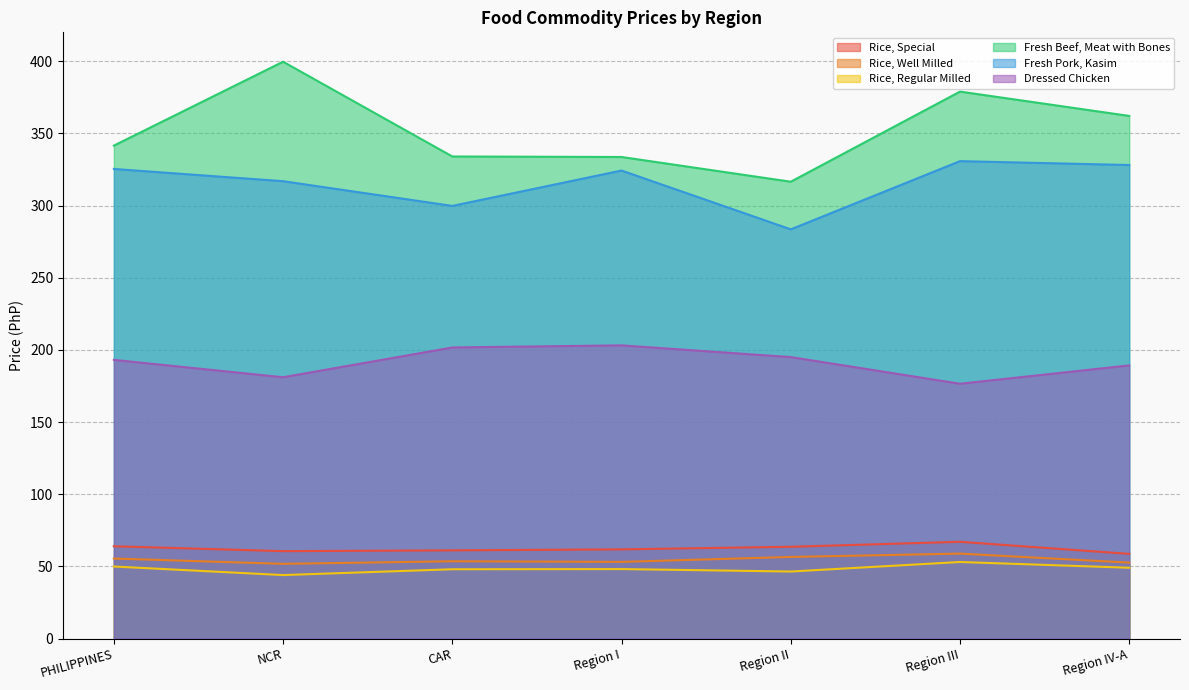

Between Region IV-A and CAR, which is larger?

CAR